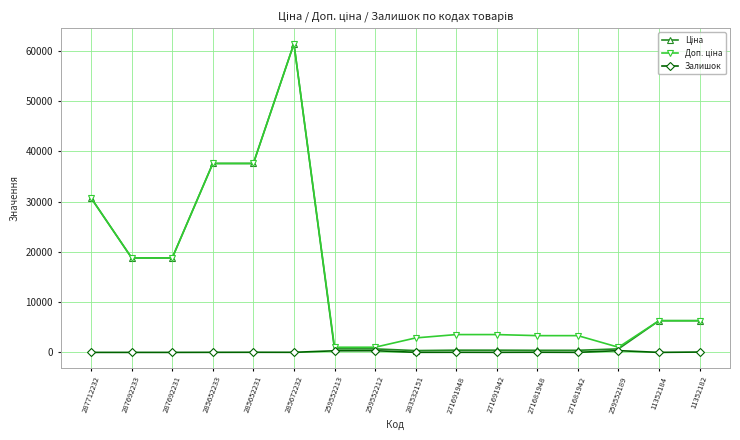

Is it true that Залишок equals 16.0 at 285672232?

True